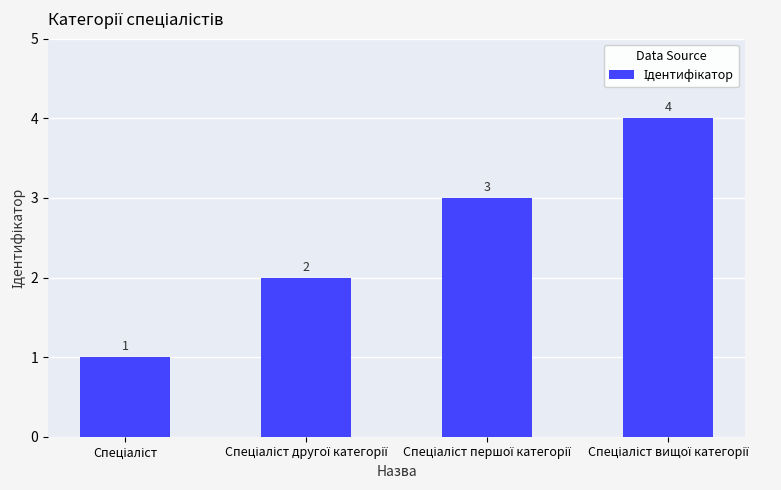

What is the value of the 4th bar from the left?

4